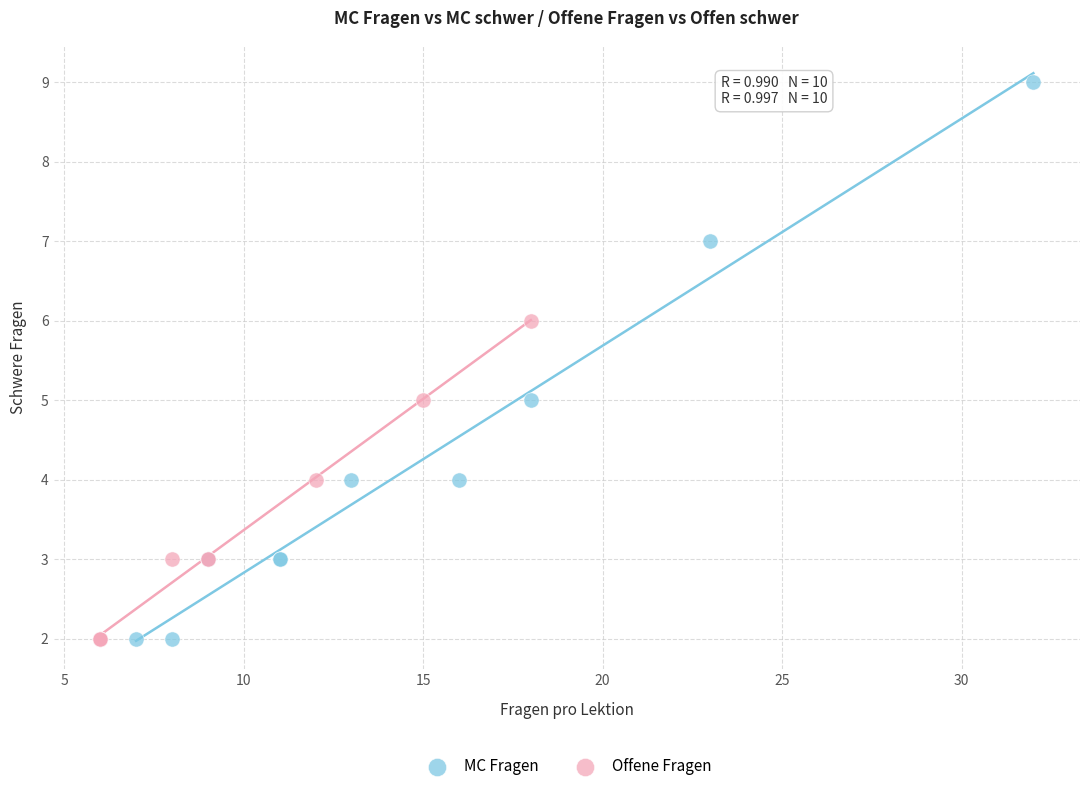

Which series contains the highest Y value?

MC Fragen